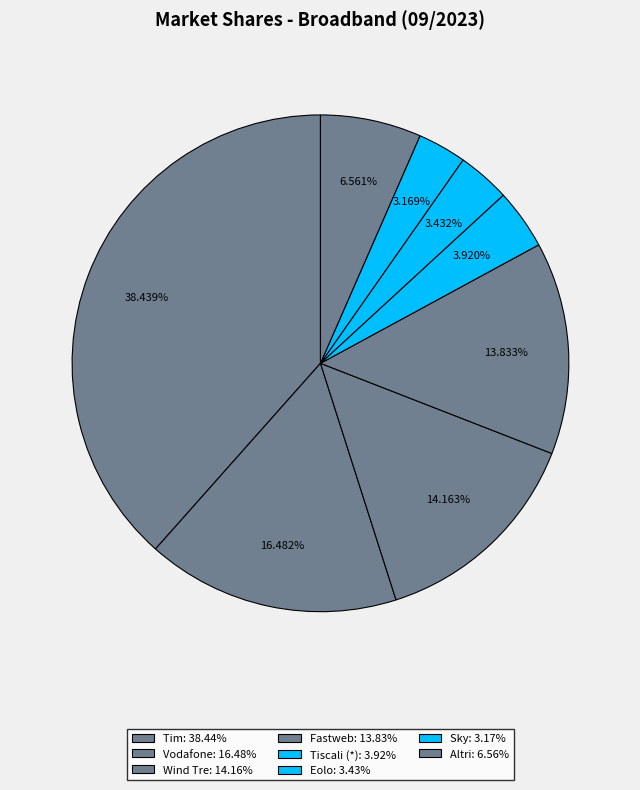

Is there a majority slice in this chart?

No